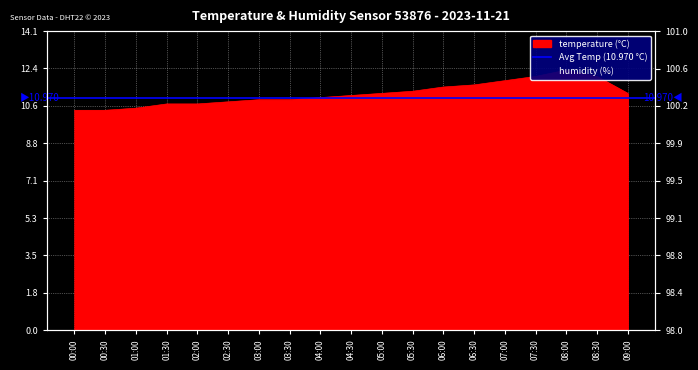

Reading right to left, what are all the values shown in this chart?

09:00=11.2	08:30=12.0	08:00=12.3	07:30=12.0	07:00=11.8	06:30=11.6	06:00=11.5	05:30=11.3	05:00=11.2	04:30=11.1	04:00=11.0	03:30=10.9	03:00=10.9	02:30=10.8	02:00=10.7	01:30=10.7	01:00=10.5	00:30=10.4	00:00=10.4